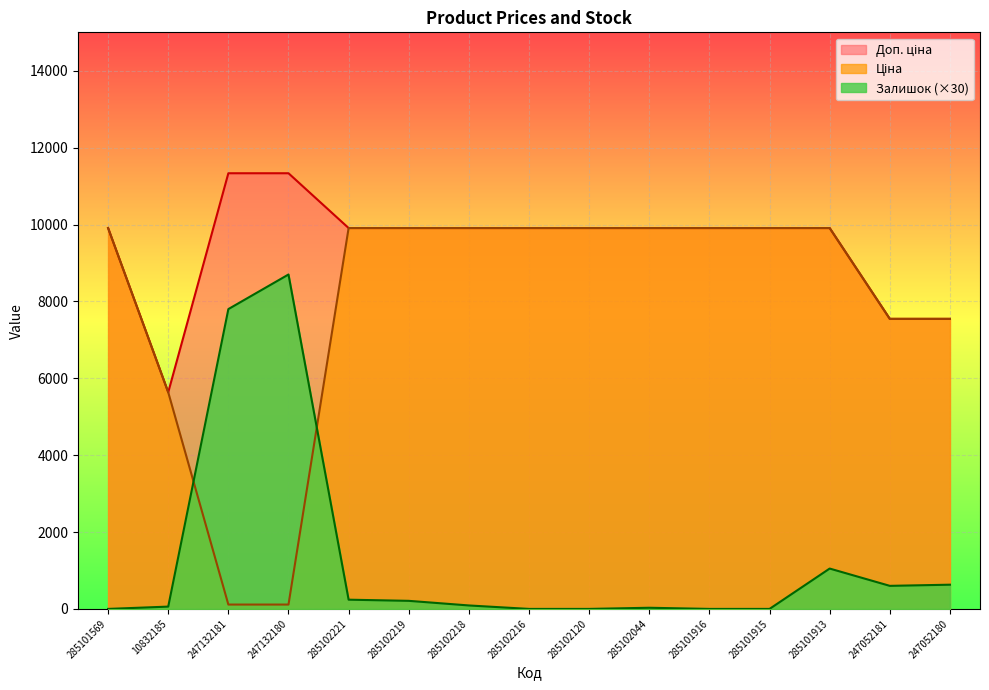

Reading left to right, what are all the values shown in this chart?

Ціна: 285101569=9908.5	10832185=5636.0	247132181=113.3	247132180=113.3	285102221=9908.5	285102219=9908.5	285102218=9908.5	285102216=9908.5	285102120=9908.5	285102044=9908.5	285101916=9908.5	285101915=9908.5	285101913=9908.5	247052181=7545.9	247052180=7545.9
Доп. ціна: 285101569=9908.5	10832185=5636.0	247132181=11334.0	247132180=11334.0	285102221=9908.5	285102219=9908.5	285102218=9908.5	285102216=9908.5	285102120=9908.5	285102044=9908.5	285101916=9908.5	285101915=9908.5	285101913=9908.5	247052181=7545.9	247052180=7545.9
Залишок: 285101569=0.0	10832185=60.0	247132181=7800.0	247132180=8700.0	285102221=240.0	285102219=210.0	285102218=90.0	285102216=0.0	285102120=0.0	285102044=30.0	285101916=0.0	285101915=0.0	285101913=1050.0	247052181=600.0	247052180=630.0